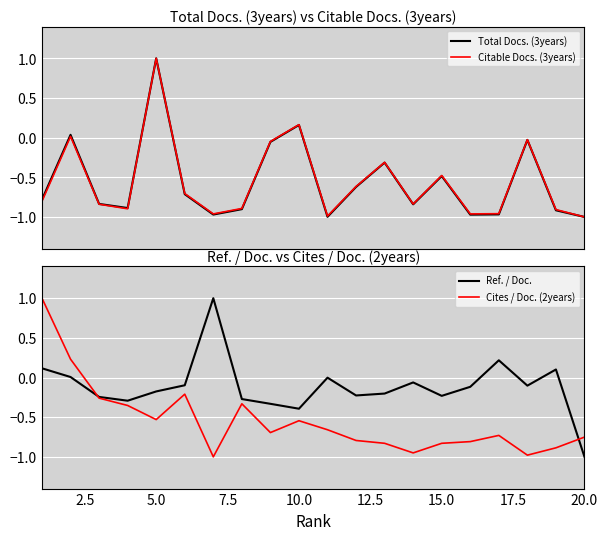

What is the maximum value for Citable Docs. (3years)?

1.0